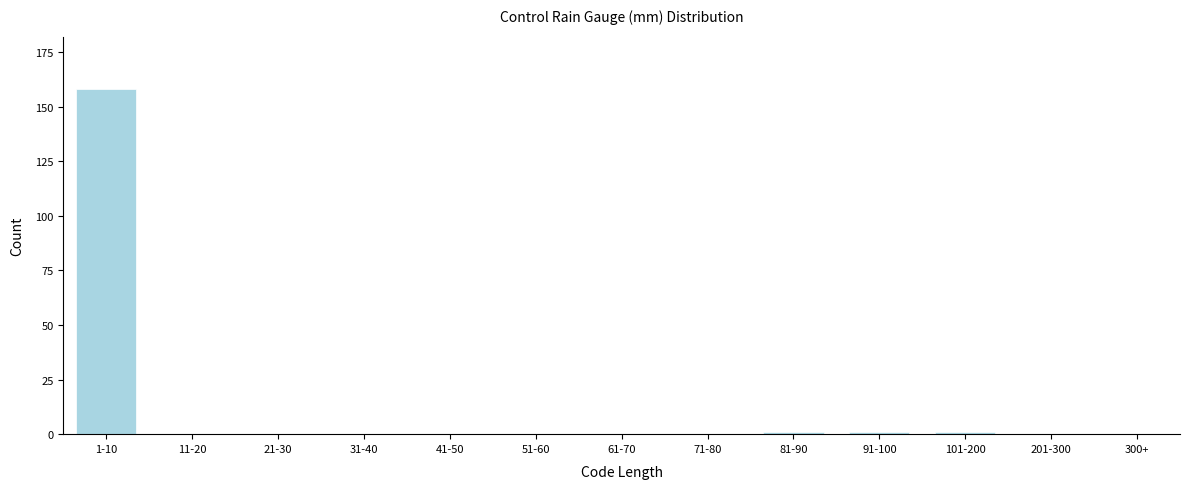

Reading right to left, extract all data points from this chart.

300+=0	201-300=0	101-200=1	91-100=1	81-90=1	71-80=0	61-70=0	51-60=0	41-50=0	31-40=0	21-30=0	11-20=0	1-10=158